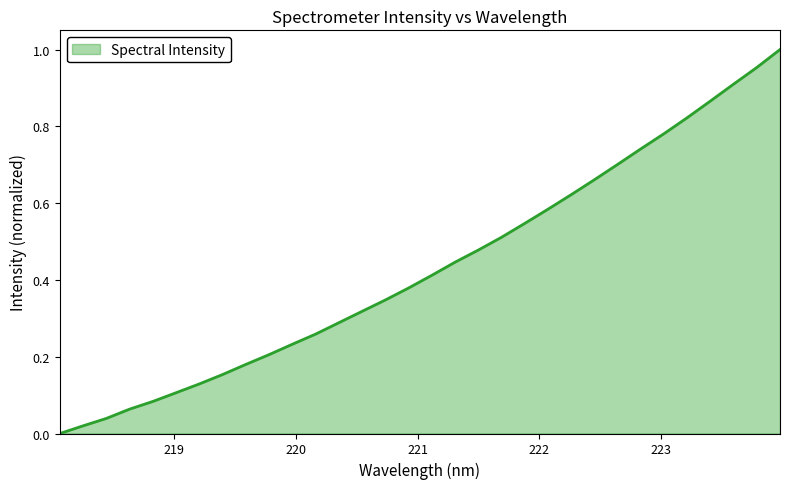

Does the chart display data point markers on the line(s)?

No